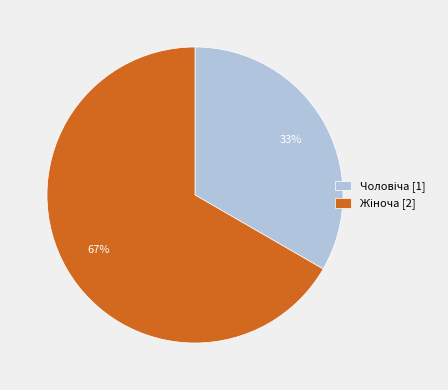

Is there any slice that represents more than half of the pie?

Yes